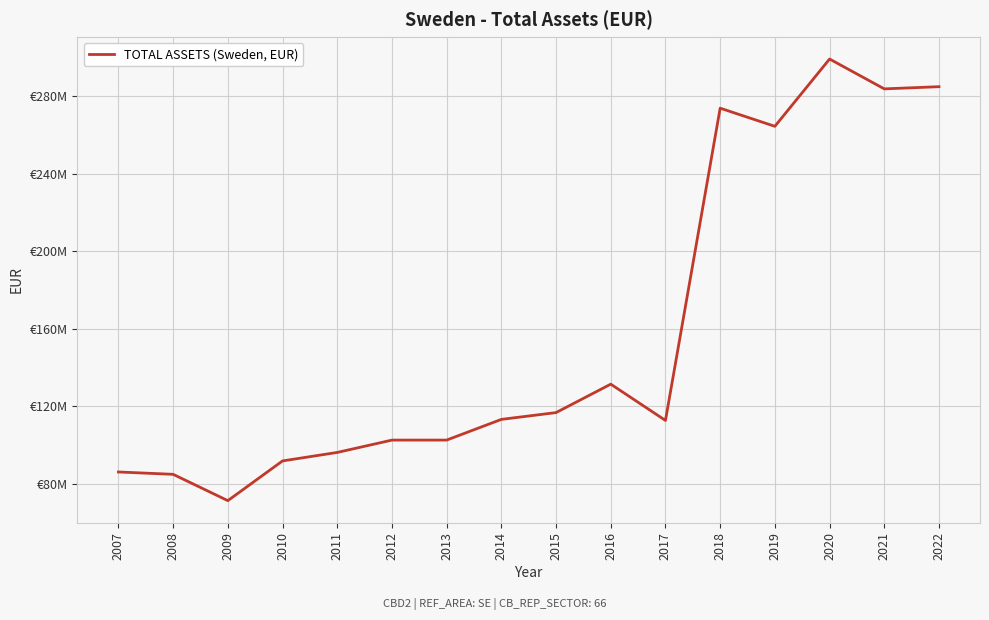

True or false: the data shows 299146779 at 2020.

True